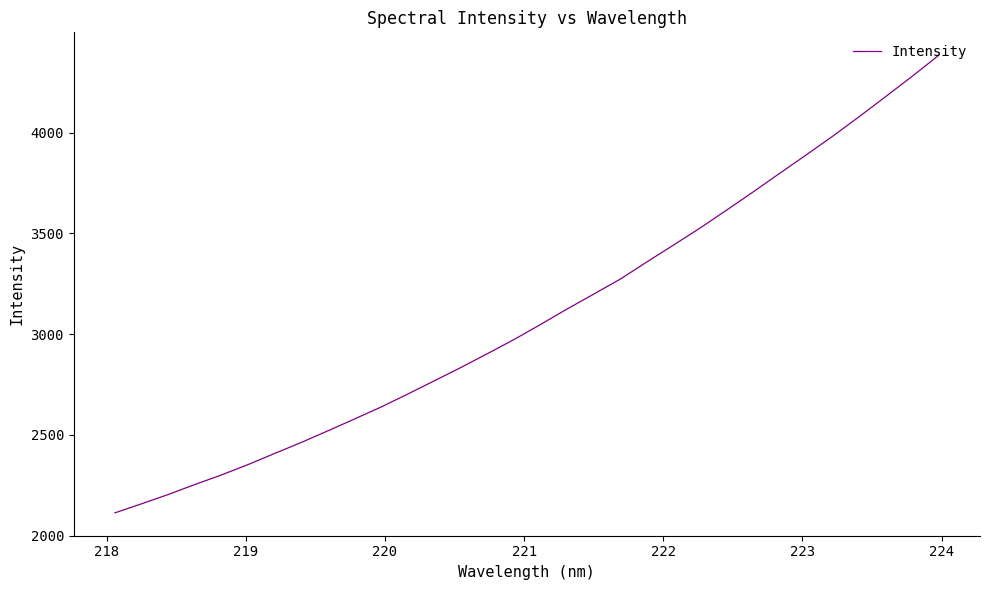

What is the minimum value shown in the chart?

2113.1